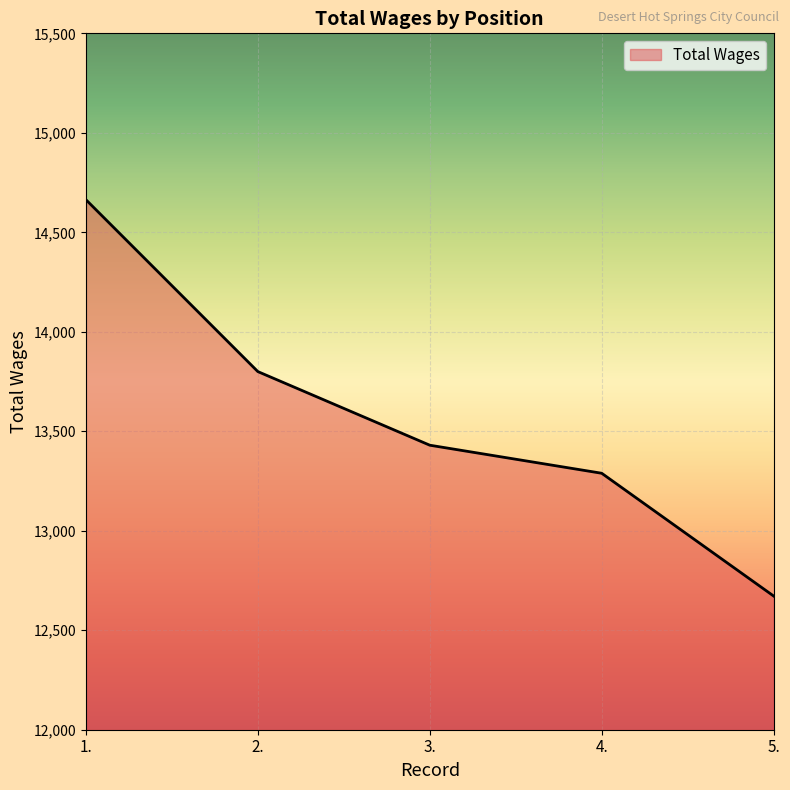

What is the sum of the values at 1. and 3.?

28094